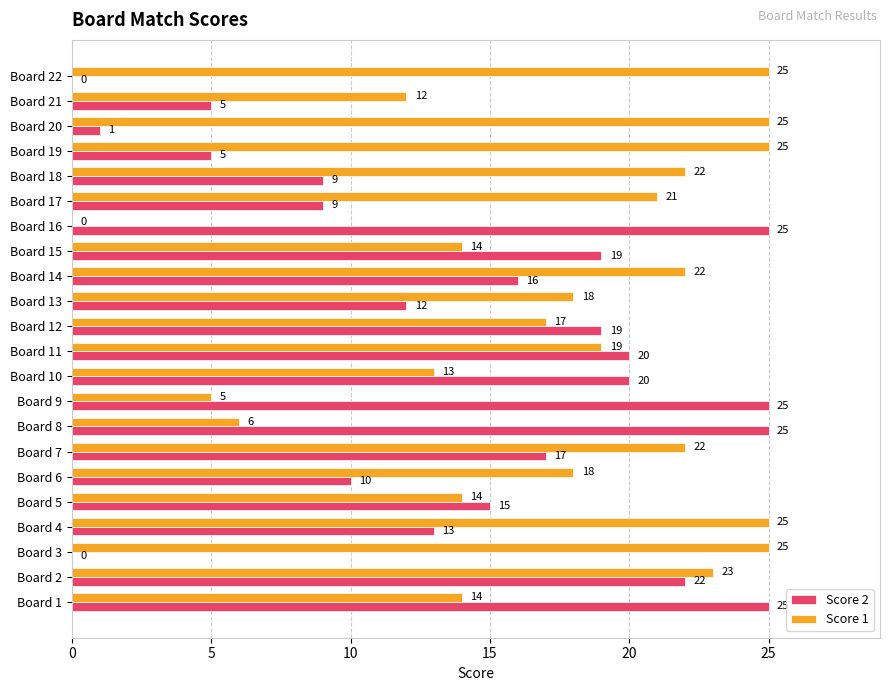

What is the maximum value for Score 2?

25